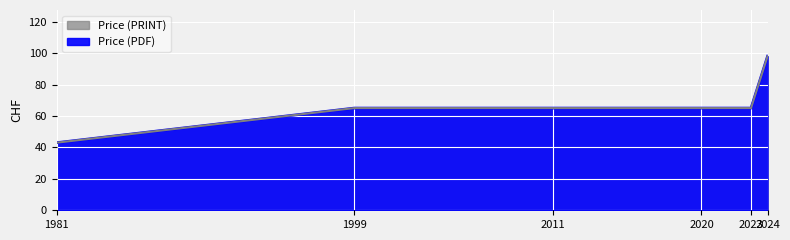

Is the value of Price (PDF) at 2024 greater than the value of Price (PRINT) at 2020?

Yes